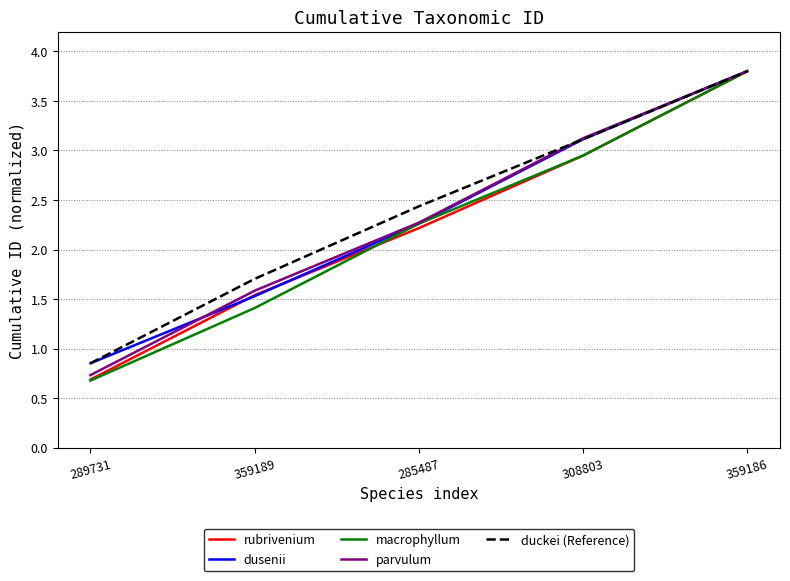

What is the sum of the duckei (Reference) values at 308803 and 359189?

4.8